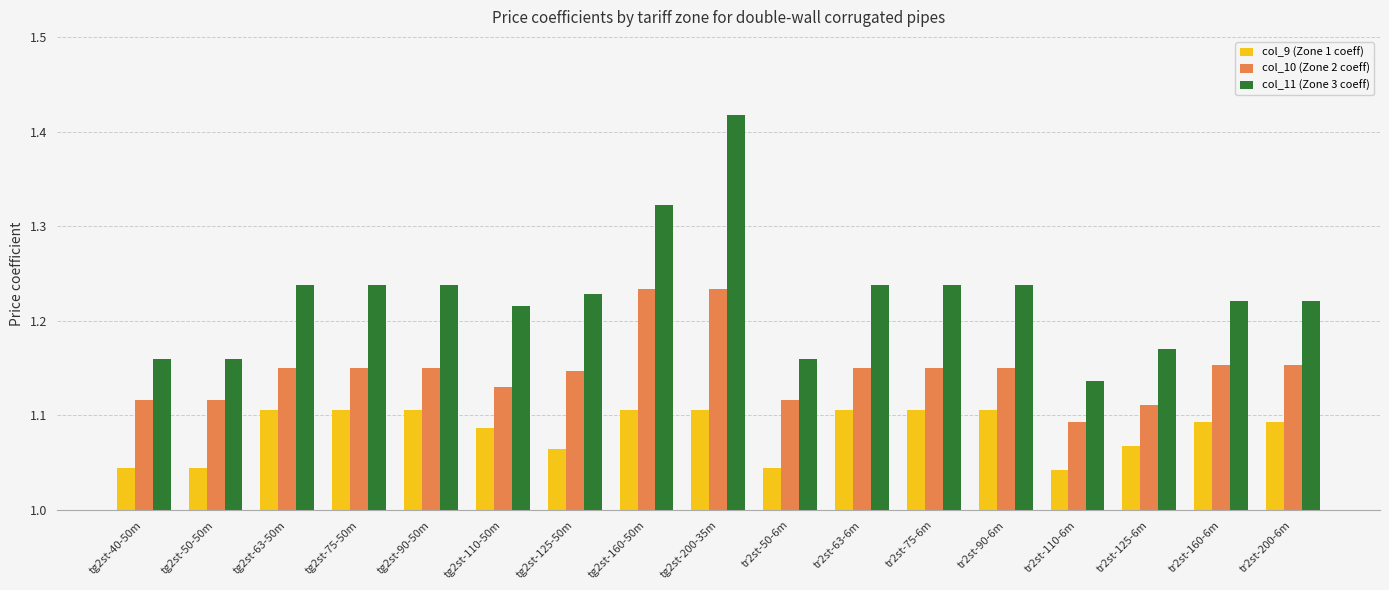

The col_9 (Zone 1 coeff) series shows 0.4 at tr2st-63-6m. True or false?

False